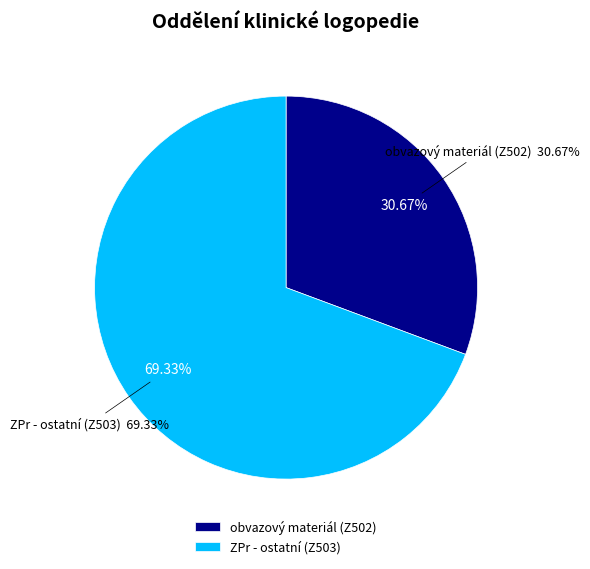

To the nearest percent, what is the combined percentage of ZPr - ostatní (Z503) and obvazový materiál (Z502)?

100%